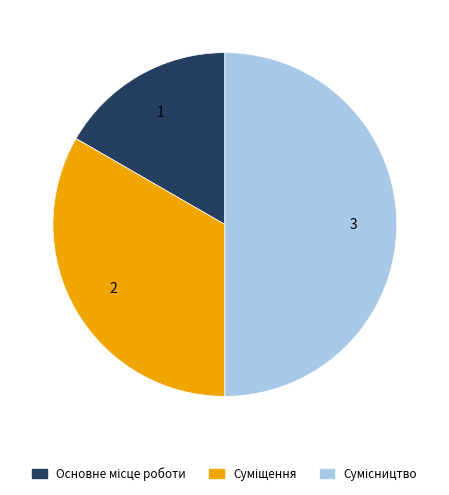

How many segments does this pie chart have?

3